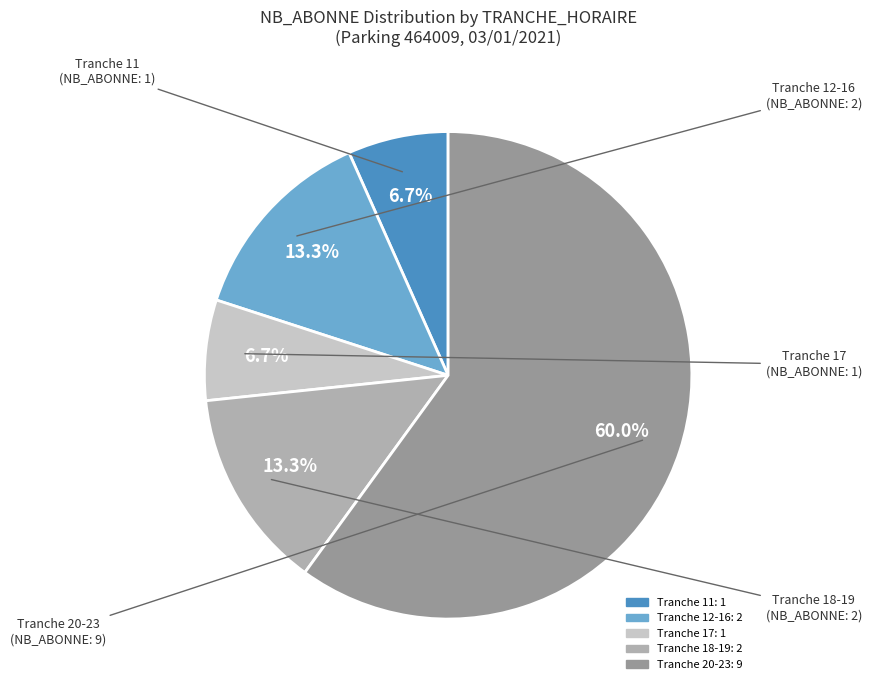

Is there any slice that represents more than half of the pie?

Yes